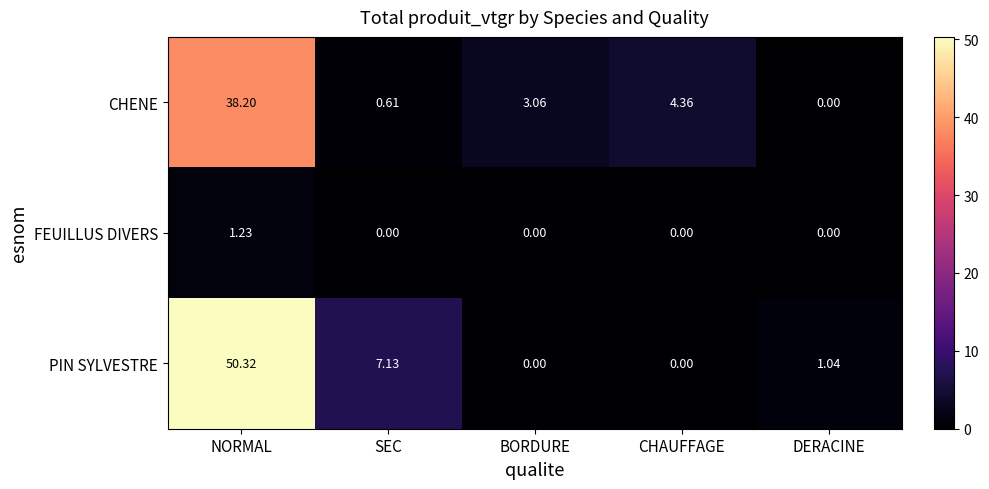

At how many categories does at least one series exceed 40?

1